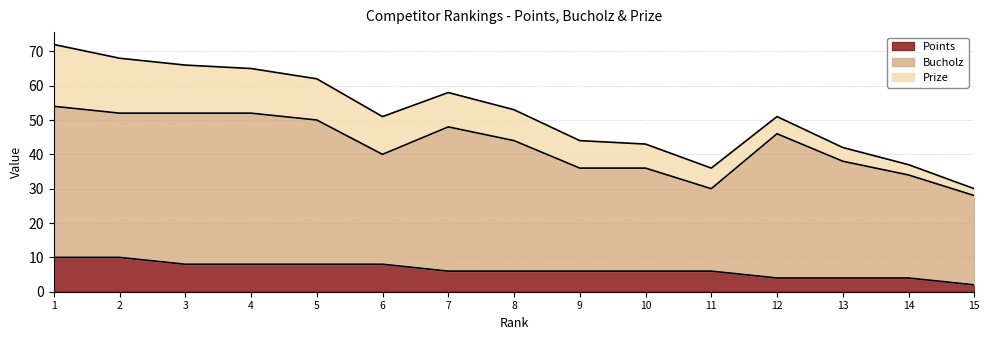

How many values in the Bucholz series exceed 38?

7